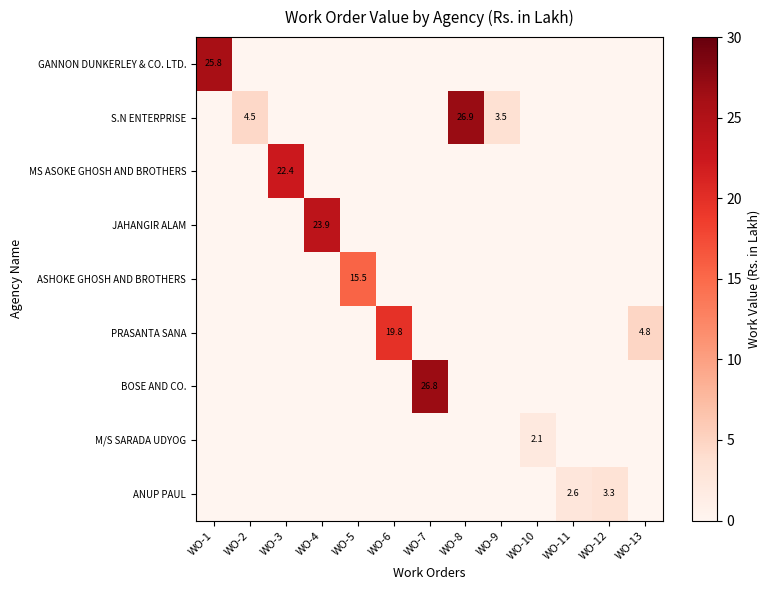

The GANNON DUNKERLEY & CO. LTD. series shows 16.9 at WO-1. True or false?

False